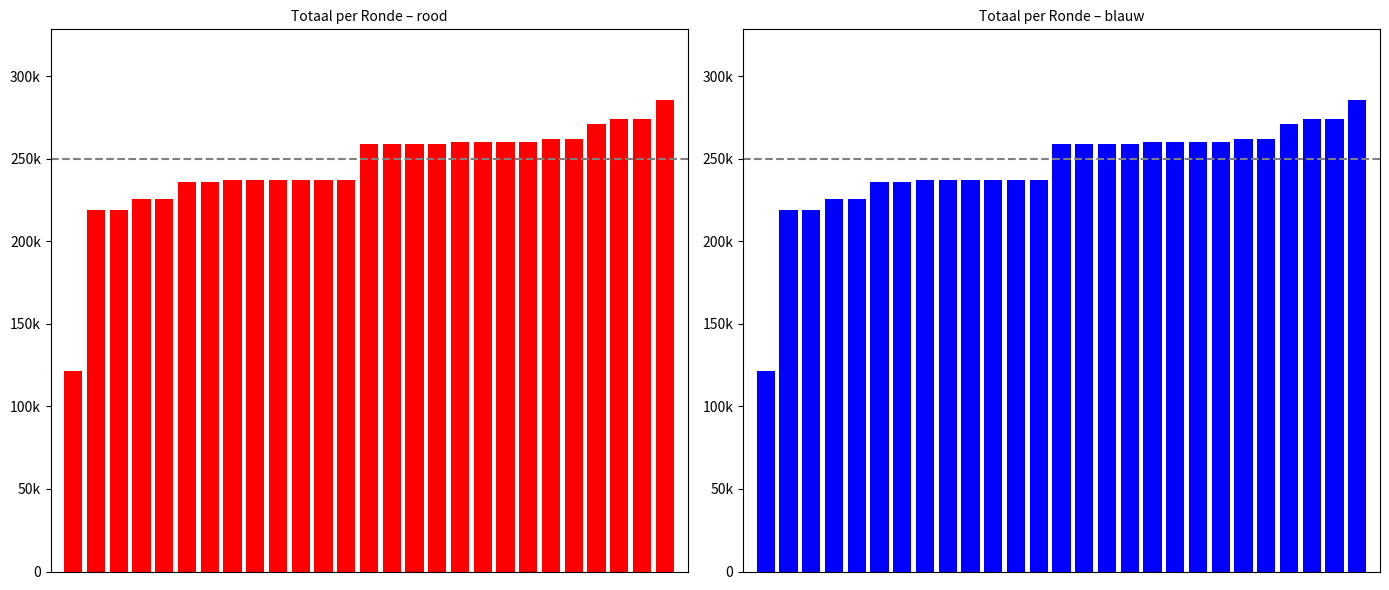

Reading left to right, what are all the values shown in this chart?

121592	218989	218989	225628	225628	235963	235963	237116	237116	237195	237195	237195	237195	258915	258915	258940	258940	260266	260266	260266	260266	262103	262103	271227	274089	274089	285556